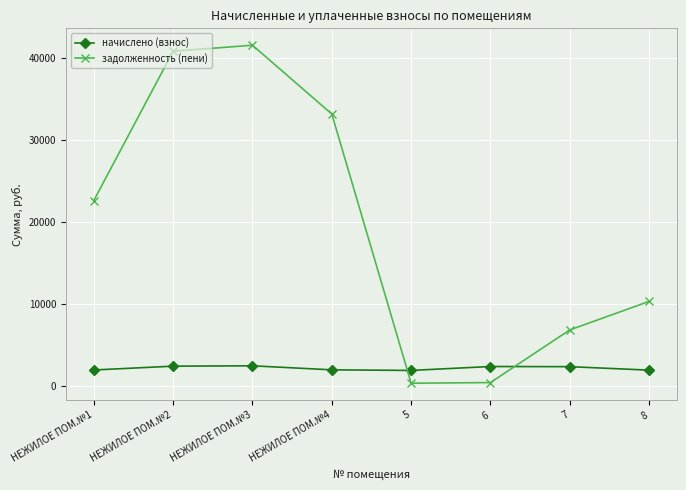

At which label is задолженность (пени) closest to 20948?

НЕЖИЛОЕ ПОМ.№1